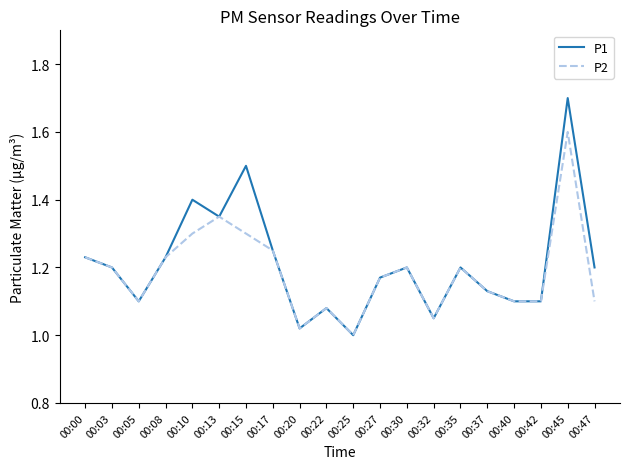

True or false: P1 has more than 1 interior local peaks.

True